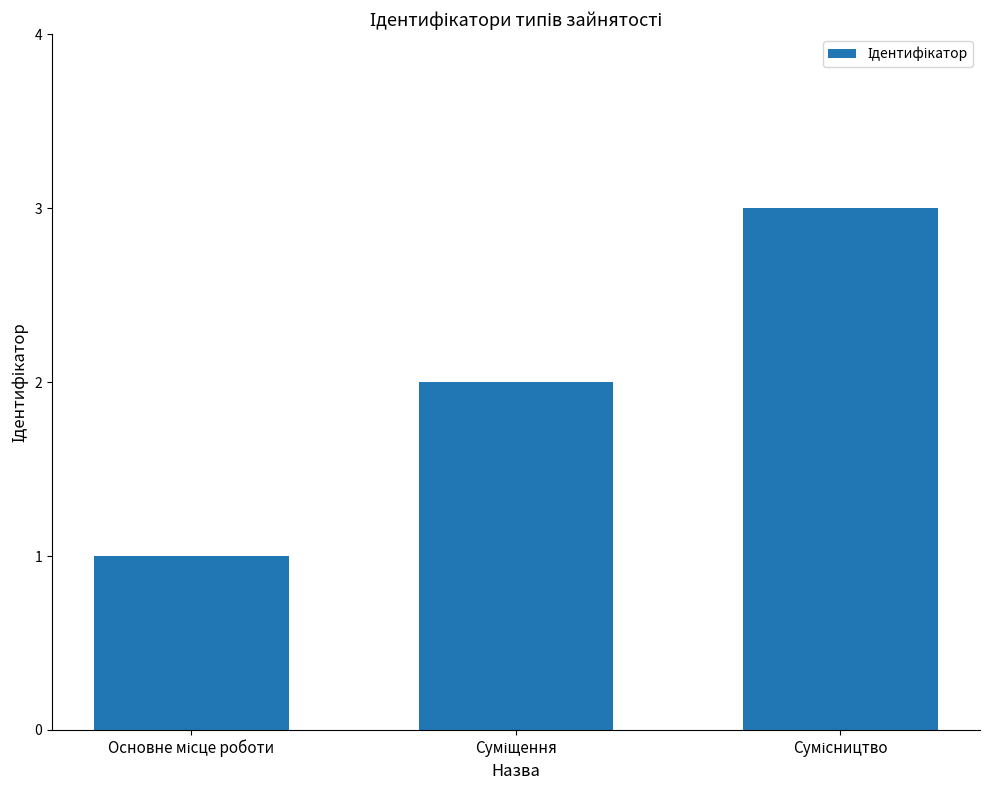

How many data points are less than 2?

1